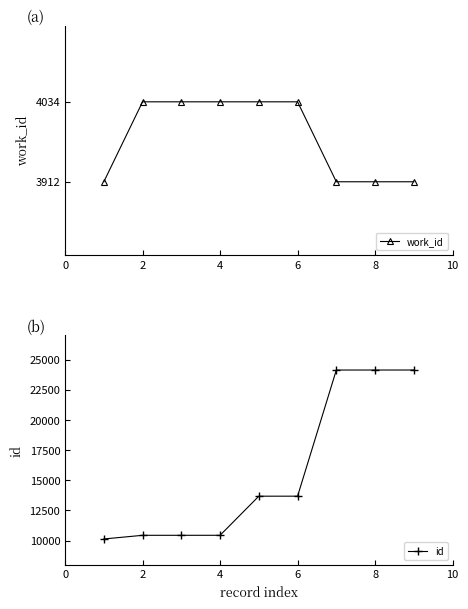

True or false: id has a value of 13685 at 6.

True